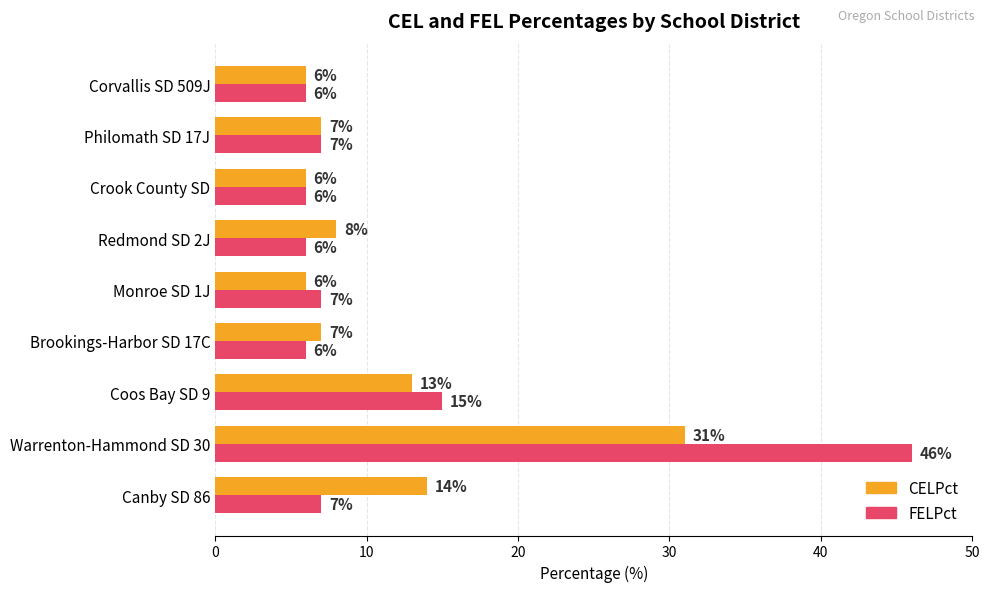

At which label is CELPct closest to 18?

Canby SD 86